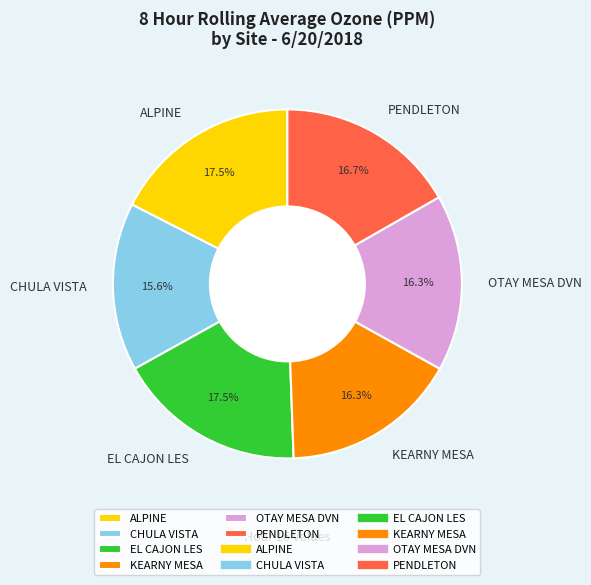

What portion of the pie excludes OTAY MESA DVN?

83.7%